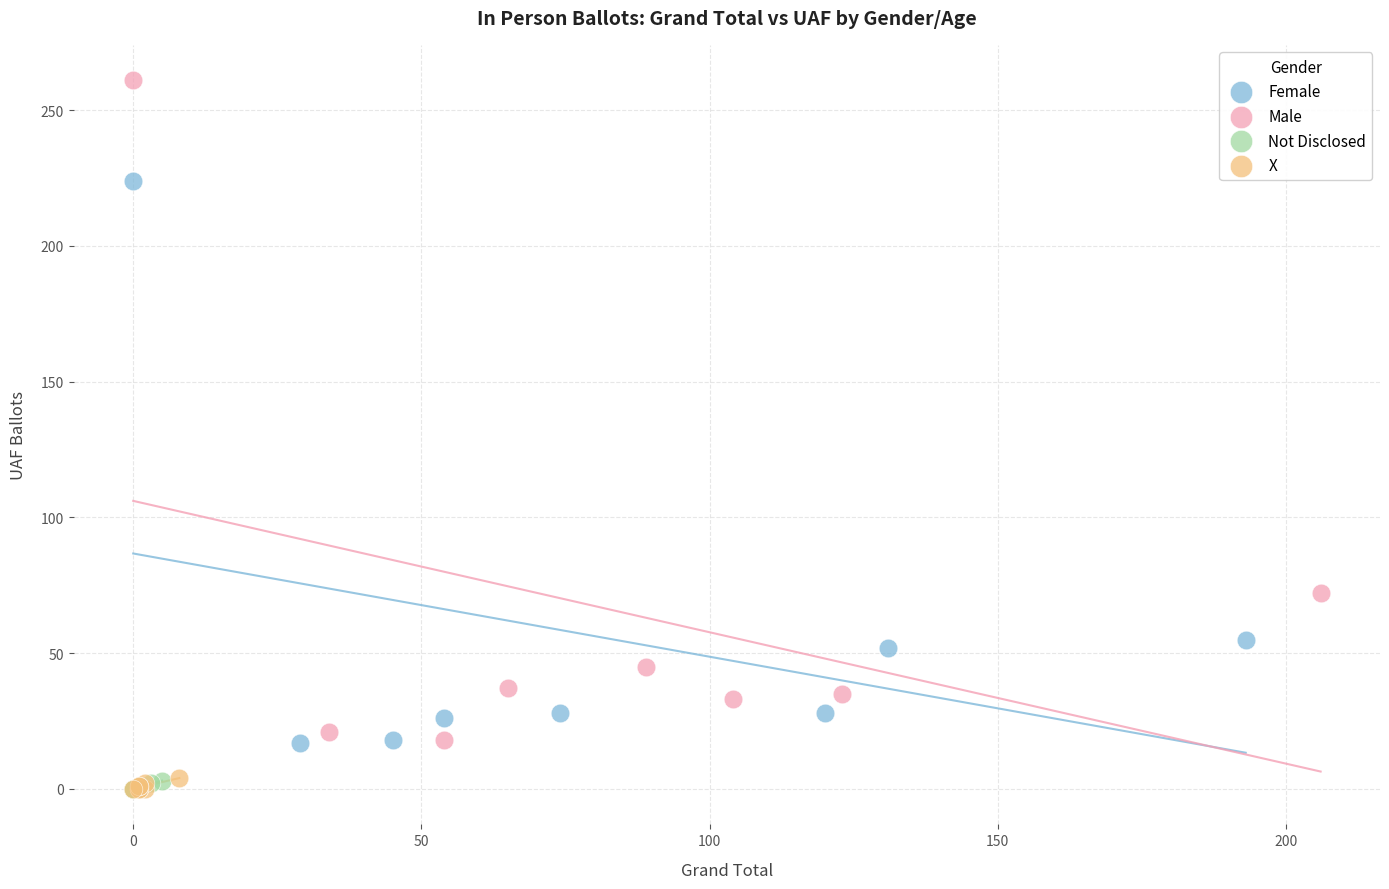

Which series contains the highest Y value?

Male